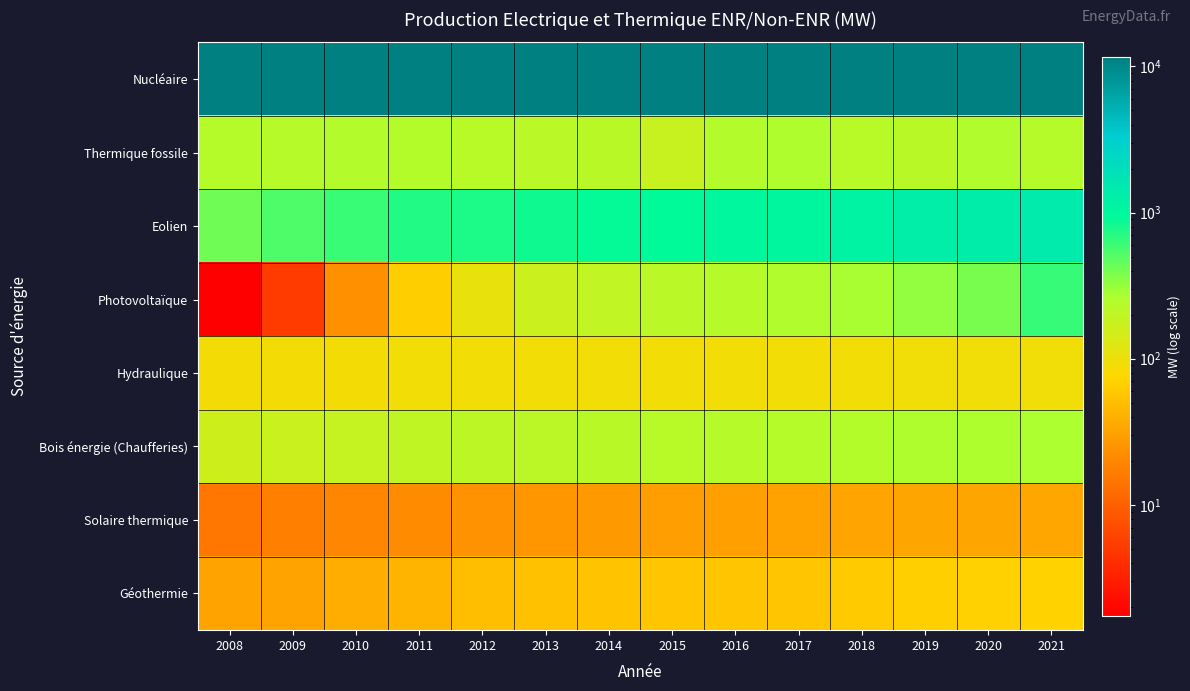

Reading left to right, extract all data points from this chart.

Nucléaire: 2008=11630.0	2009=11630.0	2010=11630.0	2011=11630.0	2012=11630.0	2013=11630.0	2014=11630.0	2015=11630.0	2016=11630.0	2017=11630.0	2018=11630.0	2019=11630.0	2020=11630.0	2021=11630.0
Thermique fossile: 2008=231.0	2009=229.0	2010=239.0	2011=237.0	2012=225.0	2013=218.0	2014=219.0	2015=178.0	2016=242.0	2017=256.0	2018=224.0	2019=220.0	2020=250.0	2021=232.0
Eolien: 2008=415.7	2009=527.0	2010=624.4	2011=730.0	2012=762.3	2013=838.3	2014=900.5	2015=932.5	2016=1010.1	2017=1054.1	2018=1171.2	2019=1288.8	2020=1343.4	2021=1418.1
Photovoltaïque: 2008=1.7	2009=5.2	2010=23.6	2011=66.5	2012=106.4	2013=171.7	2014=196.1	2015=215.3	2016=229.7	2017=249.0	2018=276.7	2019=320.6	2020=387.2	2021=635.7
Hydraulique: 2008=89.8	2009=89.8	2010=89.8	2011=92.0	2012=92.1	2013=92.1	2014=92.4	2015=92.3	2016=92.3	2017=92.4	2018=92.6	2019=92.7	2020=93.6	2021=93.7
Bois énergie (Chaufferies): 2008=165.4	2009=173.9	2010=186.2	2011=197.9	2012=208.2	2013=214.3	2014=220.3	2015=226.3	2016=228.1	2017=230.8	2018=235.1	2019=251.4	2020=264.1	2021=266.5
Solaire thermique: 2008=14.9	2009=17.4	2010=19.6	2011=21.6	2012=24.1	2013=25.8	2014=27.2	2015=29.5	2016=30.6	2017=31.6	2018=32.6	2019=33.1	2020=33.6	2021=34.3
Géothermie: 2008=32.3	2009=32.3	2010=38.4	2011=42.4	2012=51.3	2013=53.4	2014=54.8	2015=56.8	2016=57.2	2017=57.1	2018=62.1	2019=67.1	2020=69.3	2021=71.4